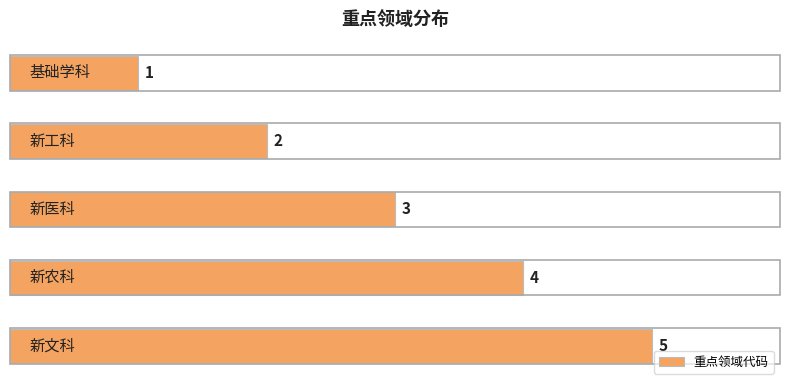

What is the average value?

3